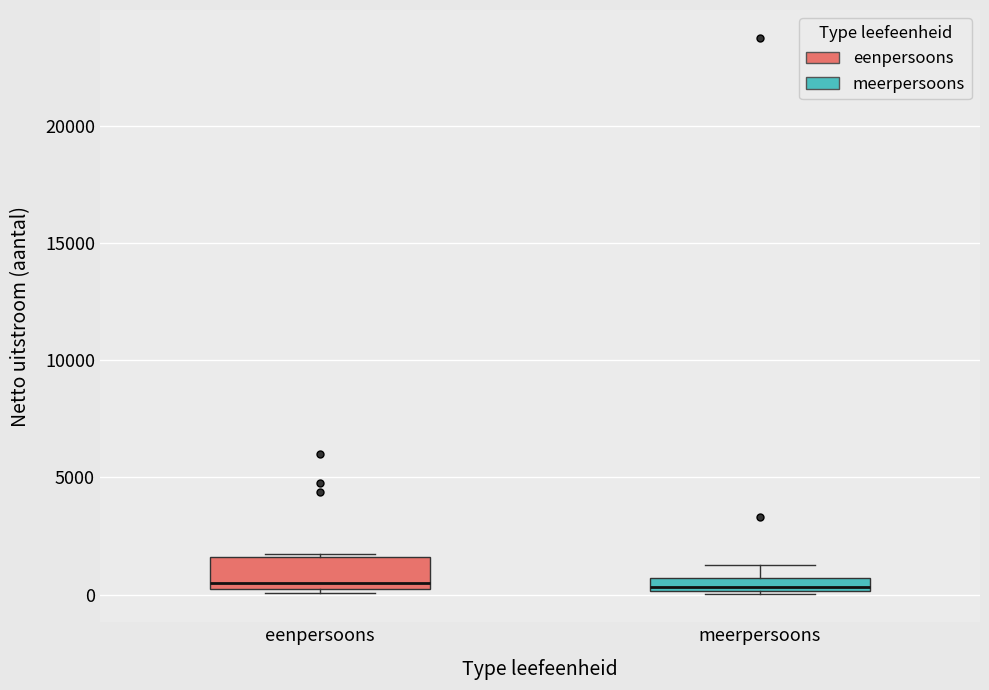

Comparing the boxes themselves (not the whiskers), which one is the tallest?

eenpersoons